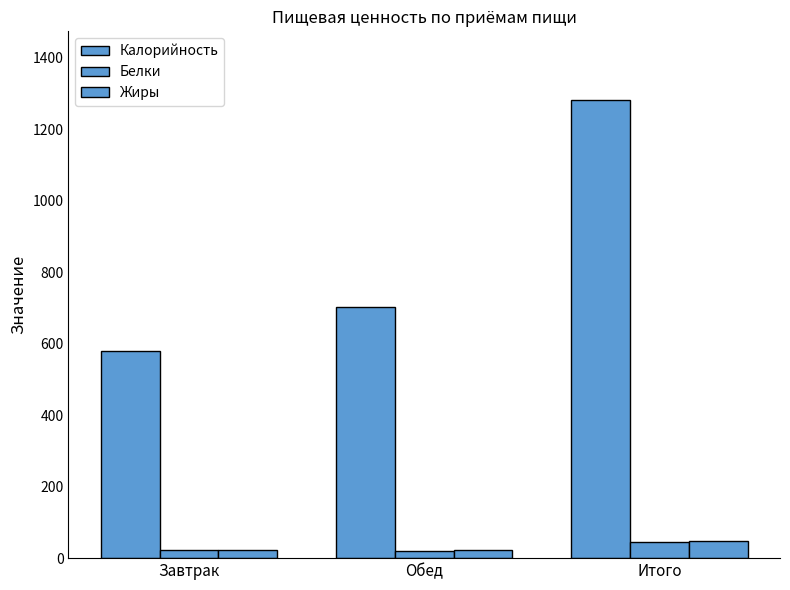

Count the number of categories in the chart.

3